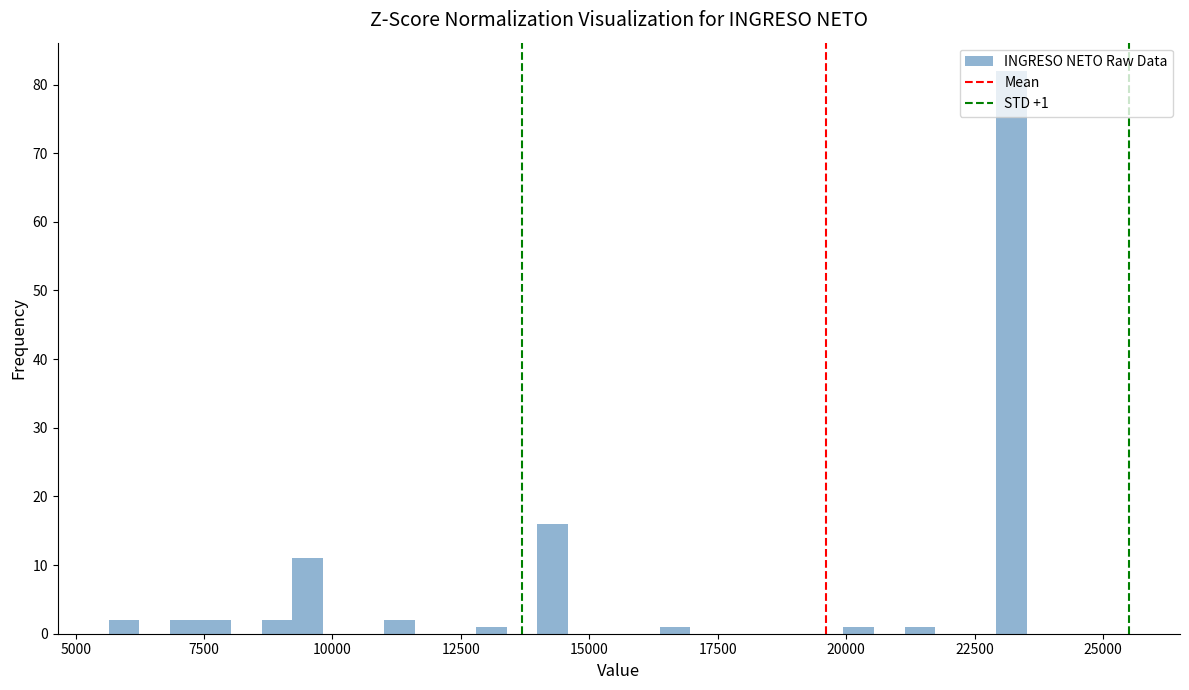

Read against the x-axis, roughly where is the centre of the tallest bar?

23000